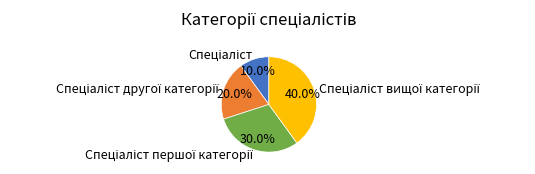

Is there any slice that represents more than half of the pie?

No